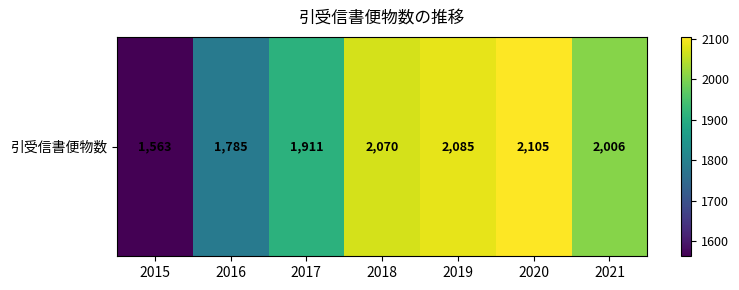

Which label corresponds to the largest value in the chart?

2020